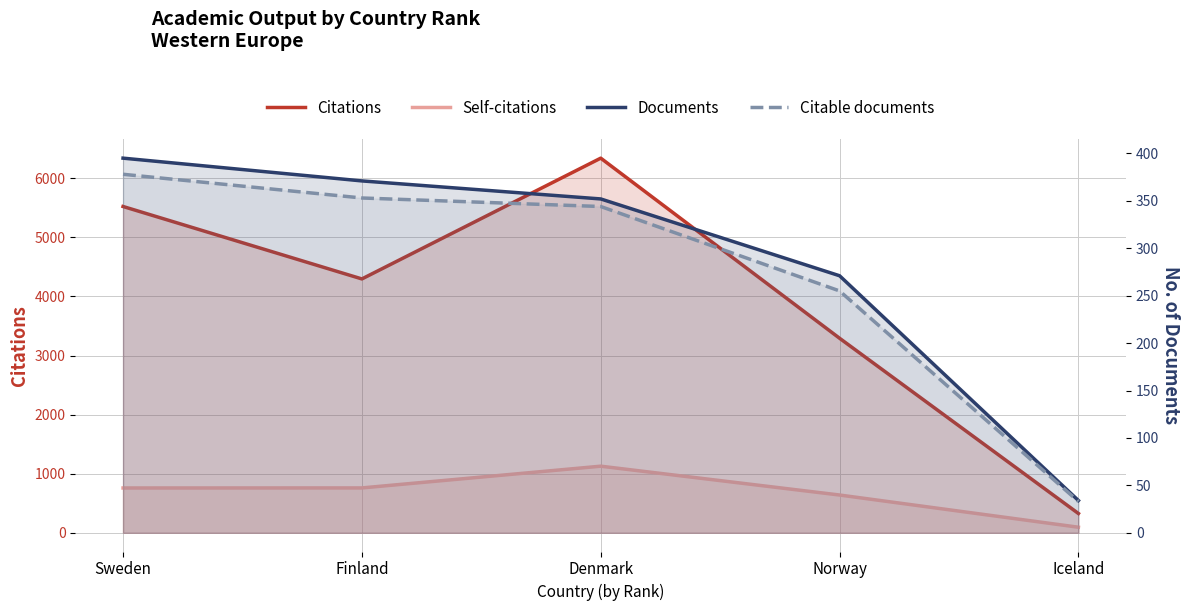

What position from the left is Norway?

4